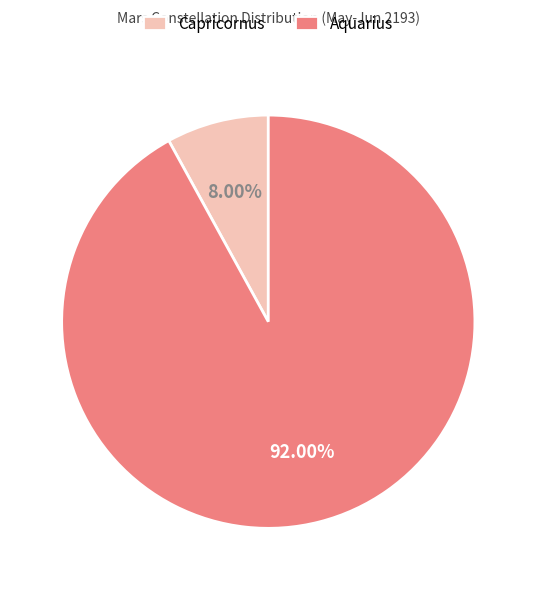

What percentage is the Capricornus slice, to the nearest percent?

8%